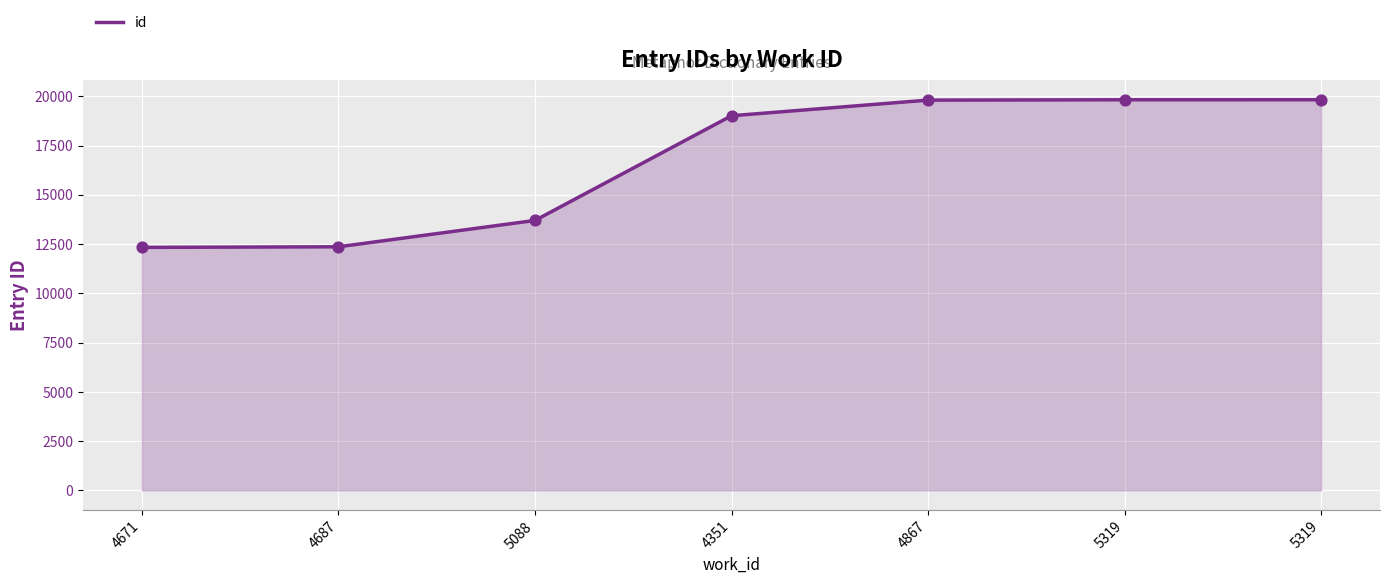

Which has a higher value, 5319 or 4687?

5319